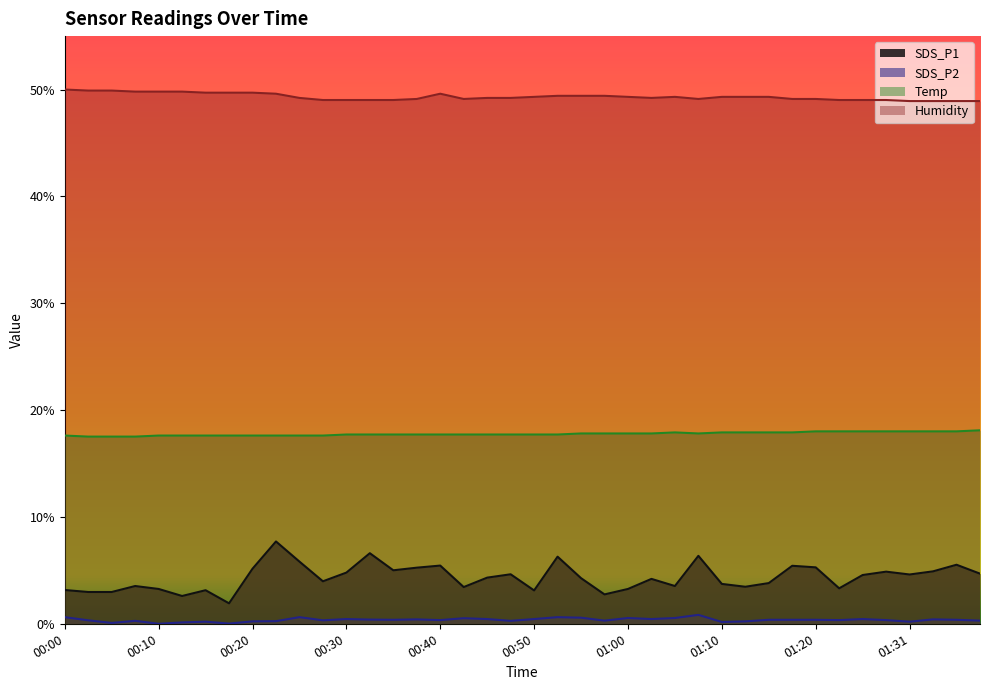

What is the sum of all SDS_P1 values?

173.7